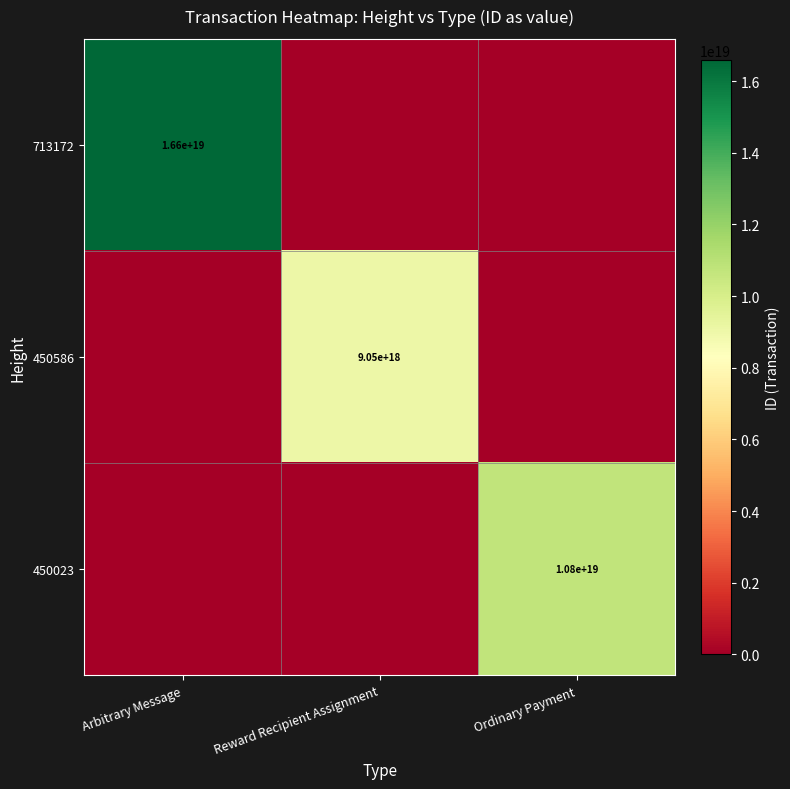

At how many categories does at least one series exceed 2381727321299490816?

3